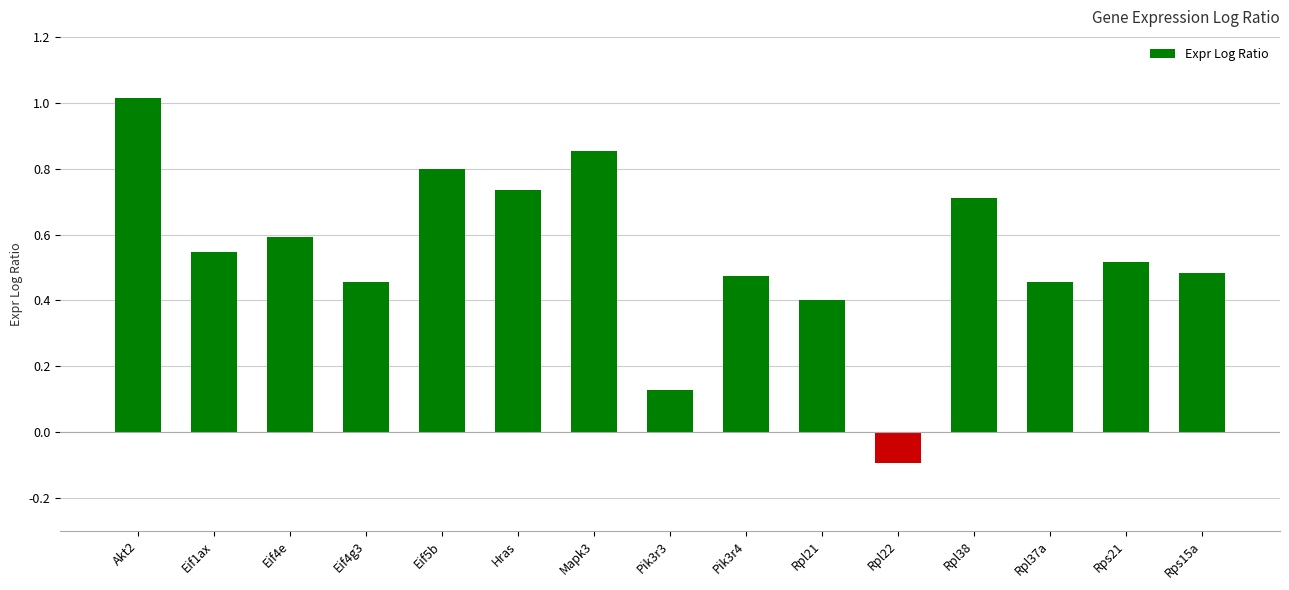

Between Akt2 and Eif4e, which is larger?

Akt2